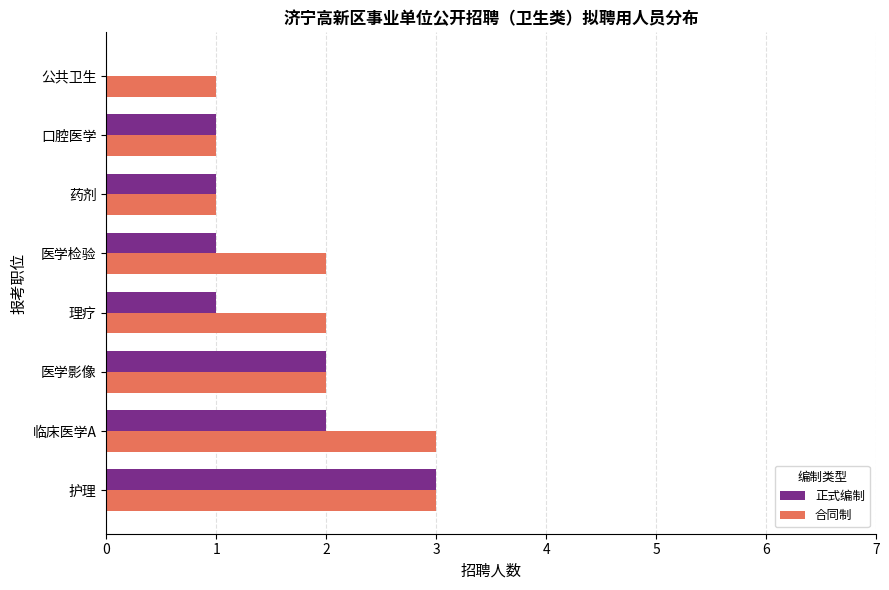

What is the sum of all 合同制 values?

15